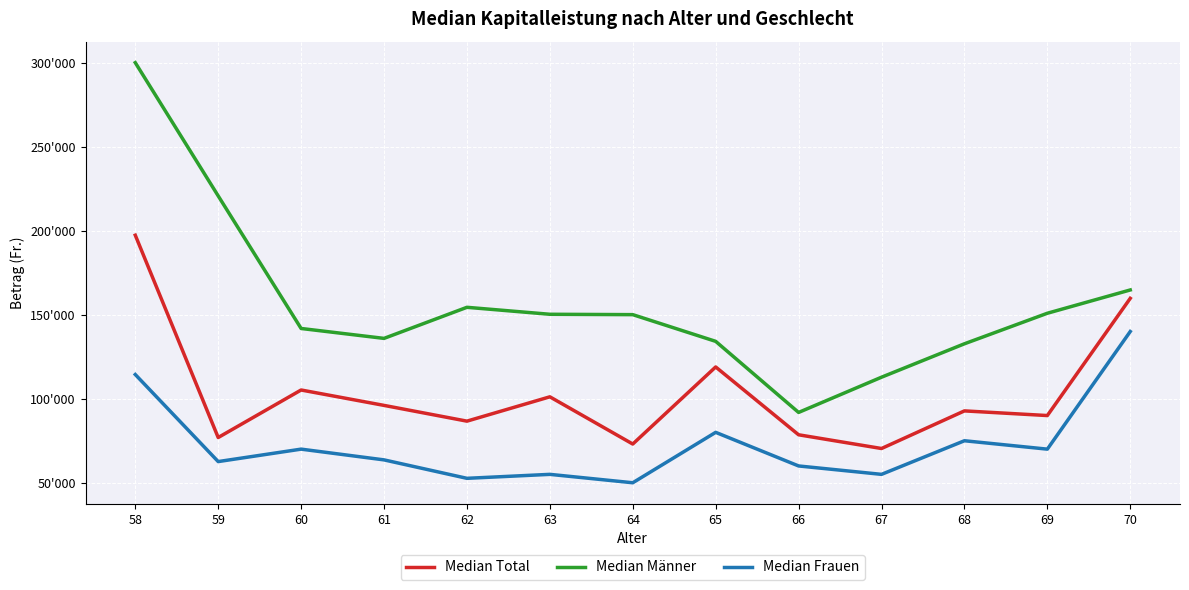

Which series has the largest range (max minus min)?

Median Männer